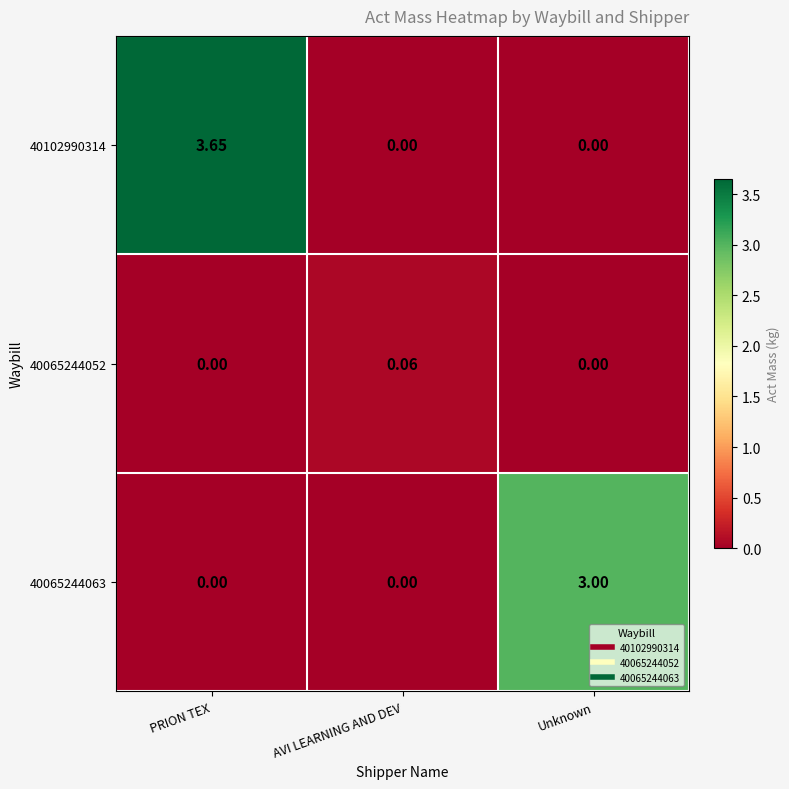

At which category is the sum across all series the highest?

PRION TEX